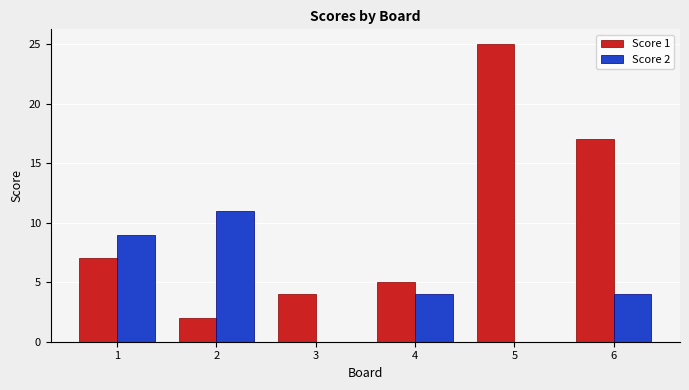

What is the difference between the Score 2 values at 3 and 4?

4